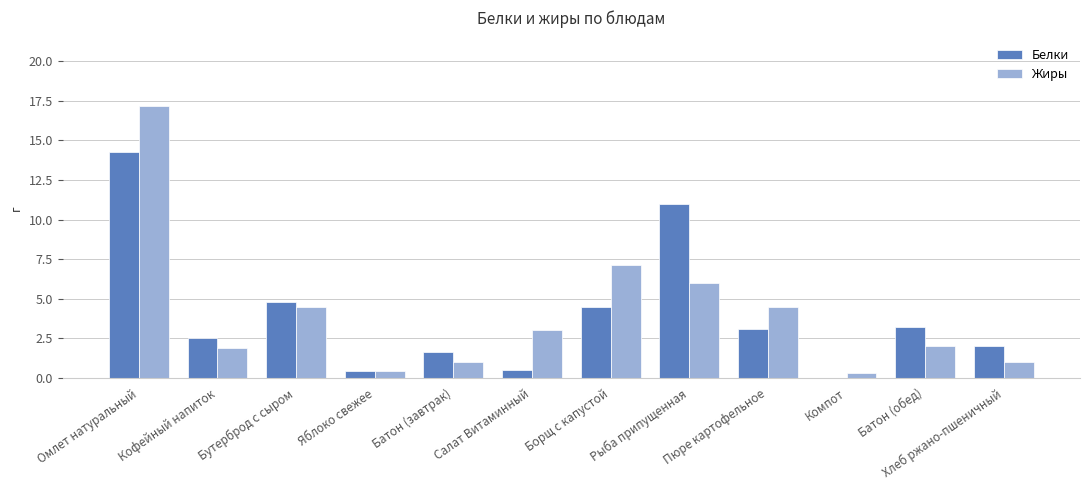

How many groups of bars are there?

12